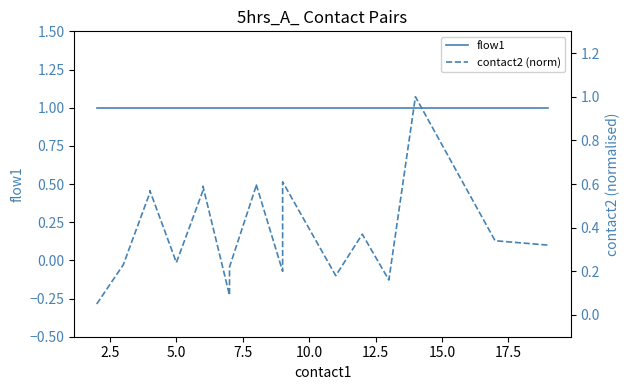

List the series in order of their overall mean, highest first.

flow1, contact2 (norm)